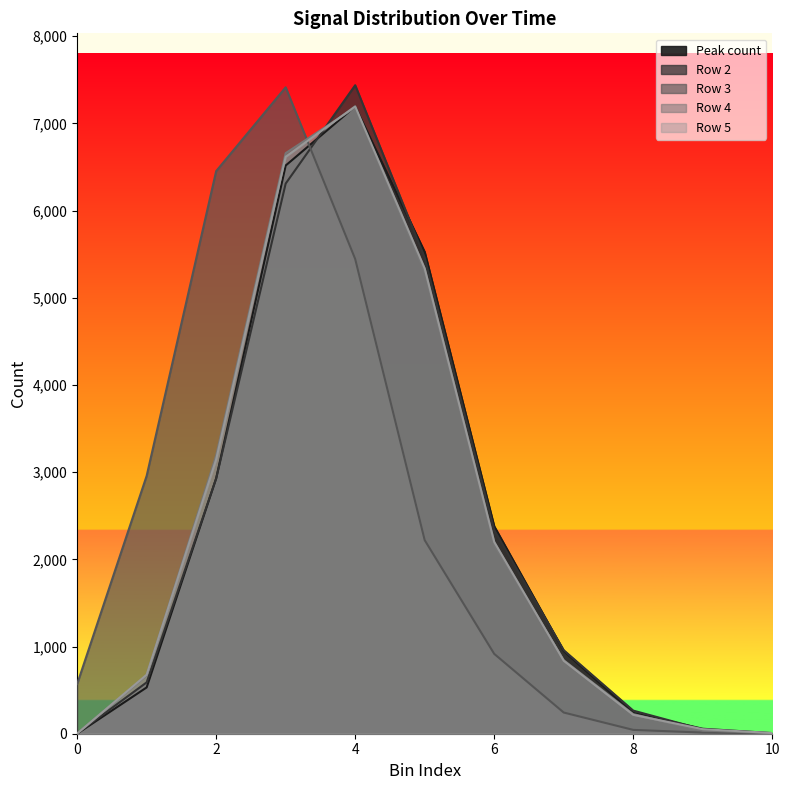

What is the difference between the maximum and minimum values in the Row 5 series?

7194